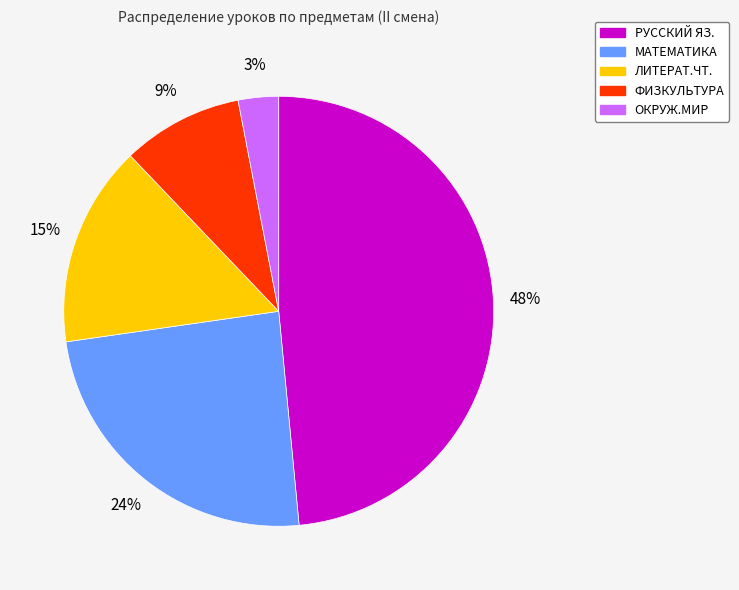

Does МАТЕМАТИКА represent more than half of the total?

No